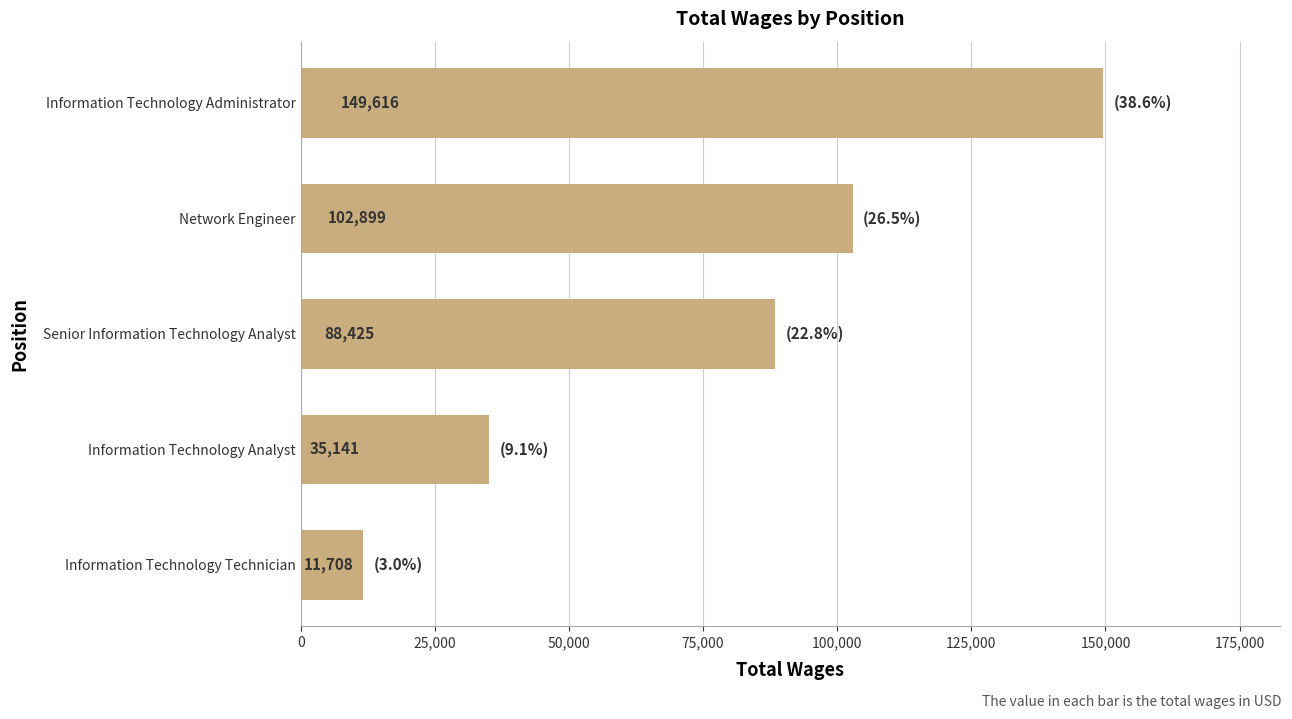

Approximately how many times larger is the value at Network Engineer compared to Information Technology Administrator?

0.7